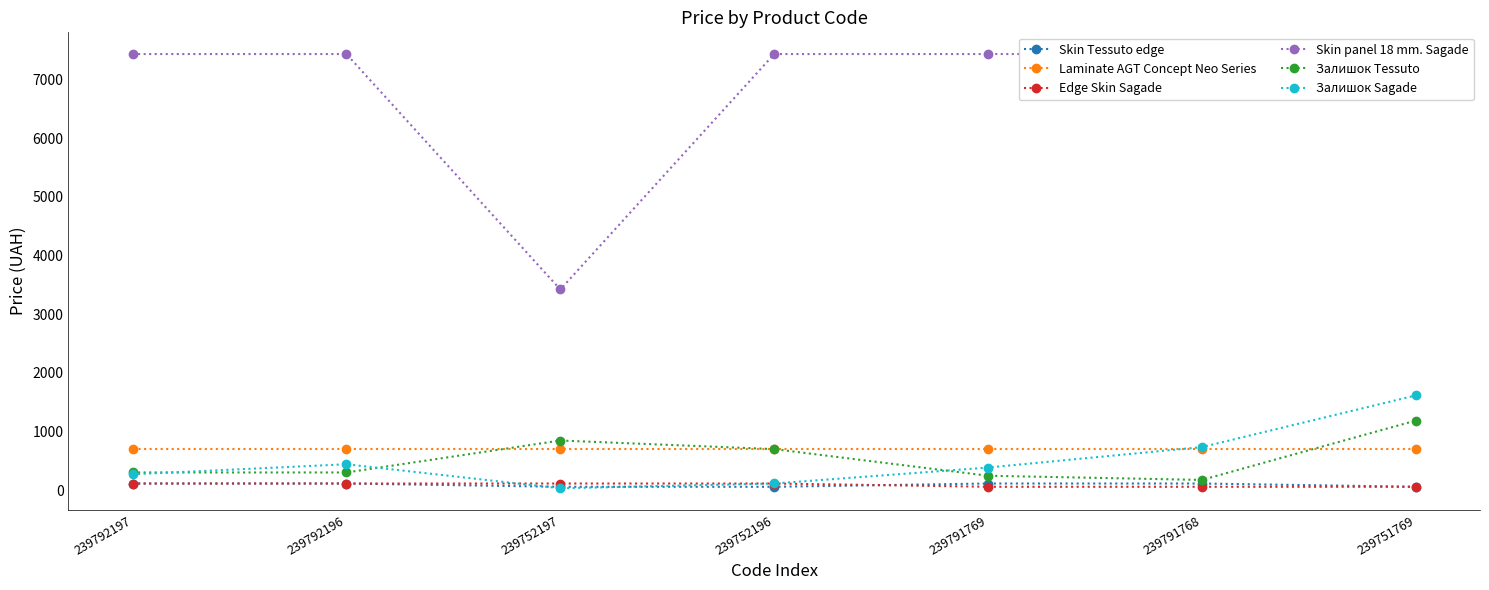

List the labels in order of Залишок Sagade value, largest first.

239751769, 239791768, 239792196, 239791769, 239792197, 239752196, 239752197